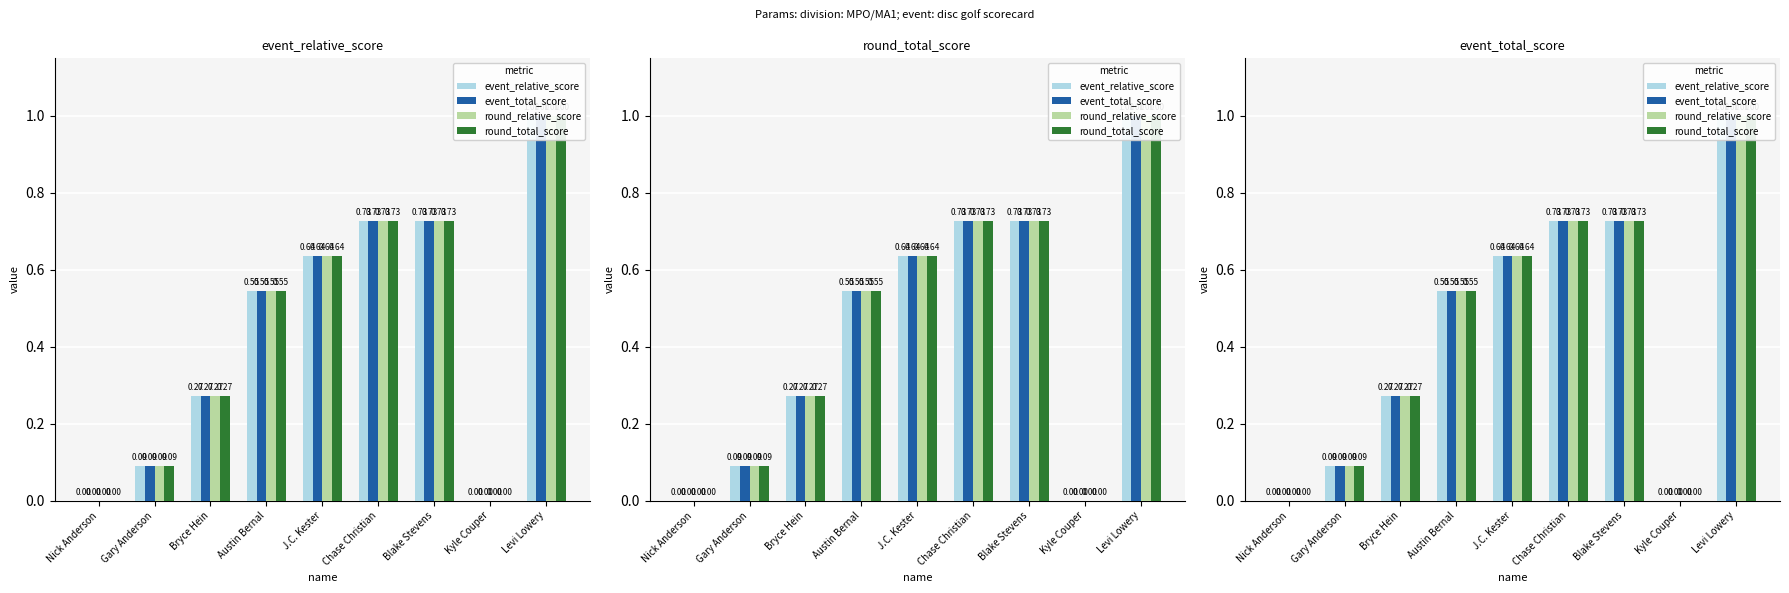

Between Austin Bernal and Levi Lowery, which series saw the biggest shift?

event_relative_score